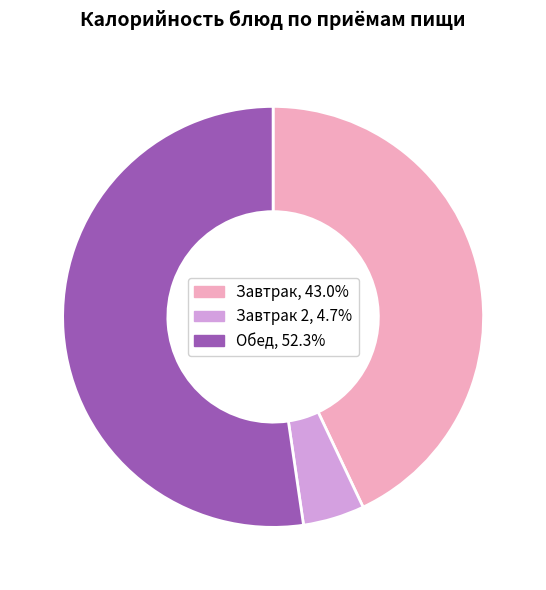

How many slices are in this pie chart?

3